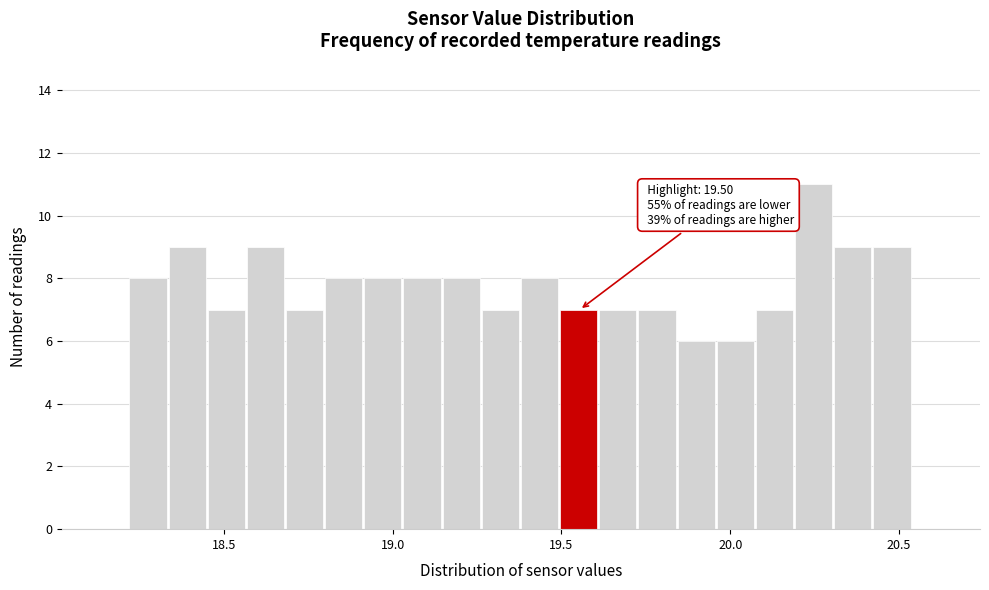

Read against the x-axis, roughly where is the centre of the tallest bar?

20.25